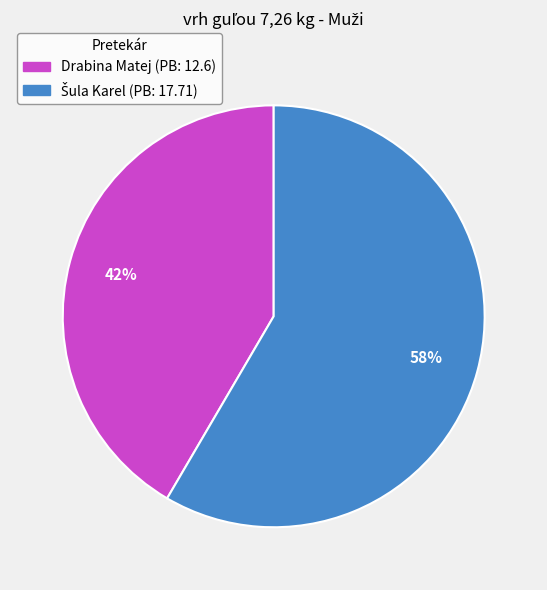

Which slice is the smallest?

Drabina Matej